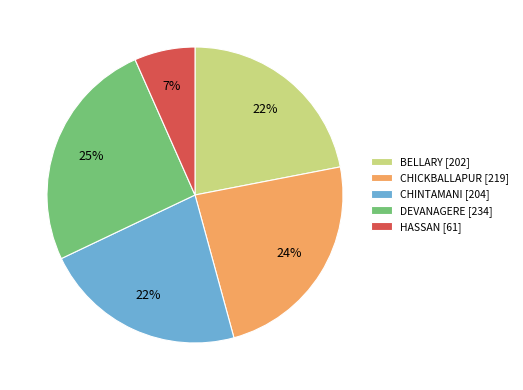

The BELLARY [202] slice represents 22% of the pie. True or false?

True